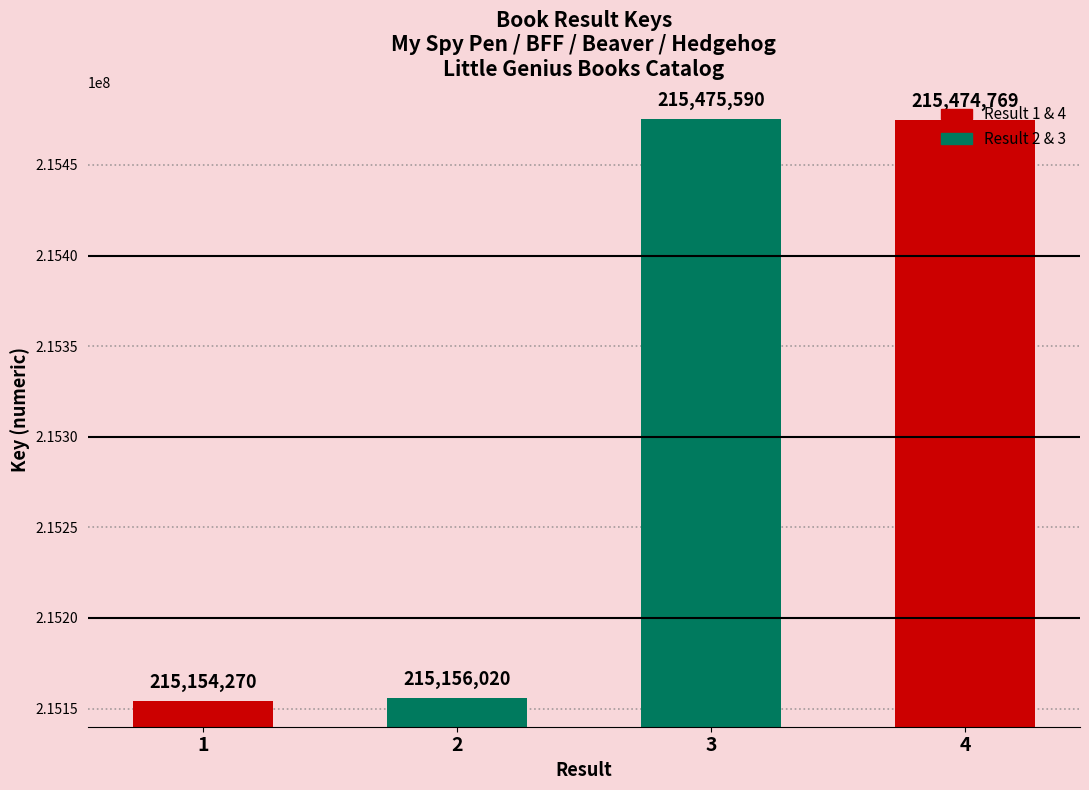

Between 1 and 4, which is larger?

4